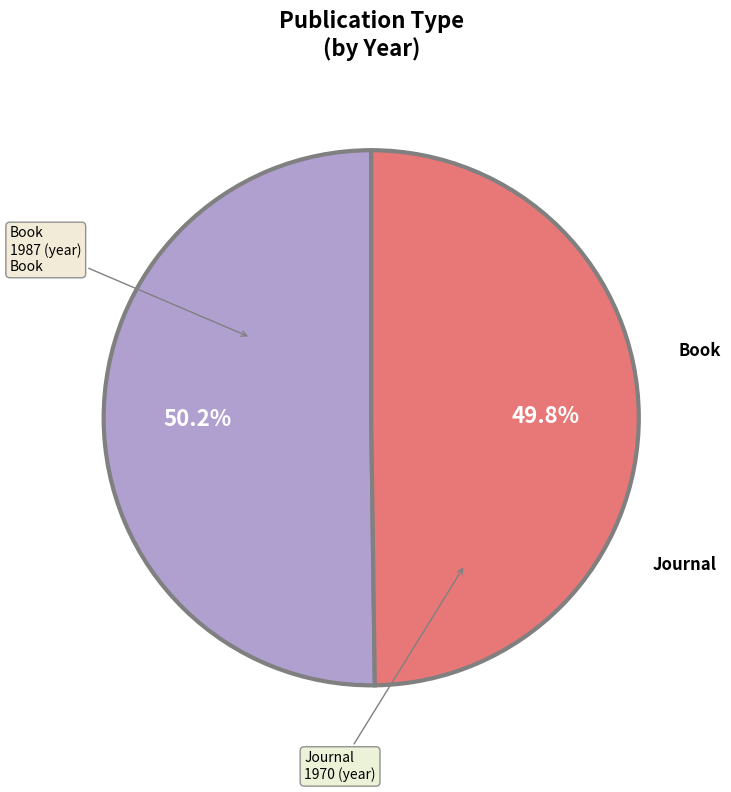

Does any single category account for the majority?

Yes